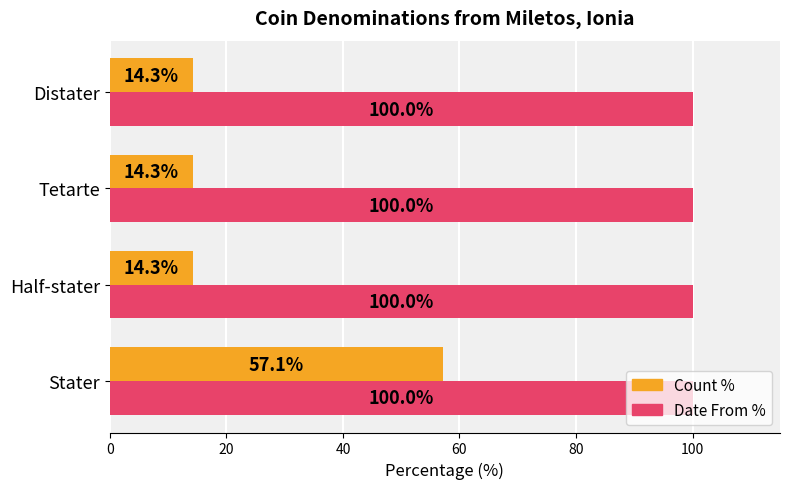

What is the lowest value of the Date From % series?

100.0